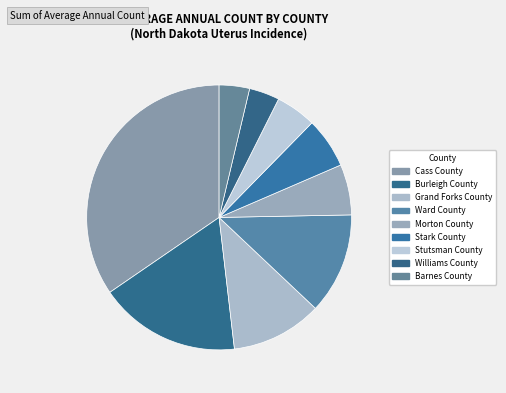

Which has a higher value, Cass County or Burleigh County?

Cass County